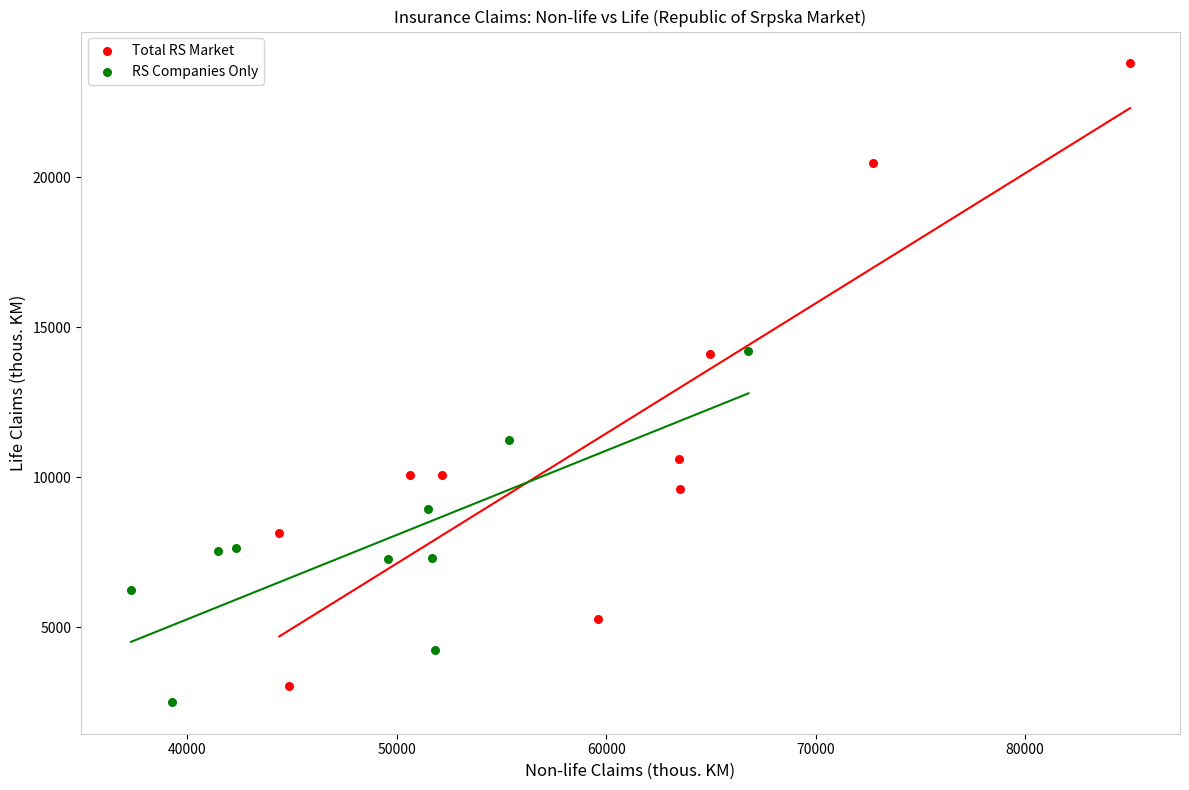

Which series has the largest Y range (max minus min)?

Total RS Market